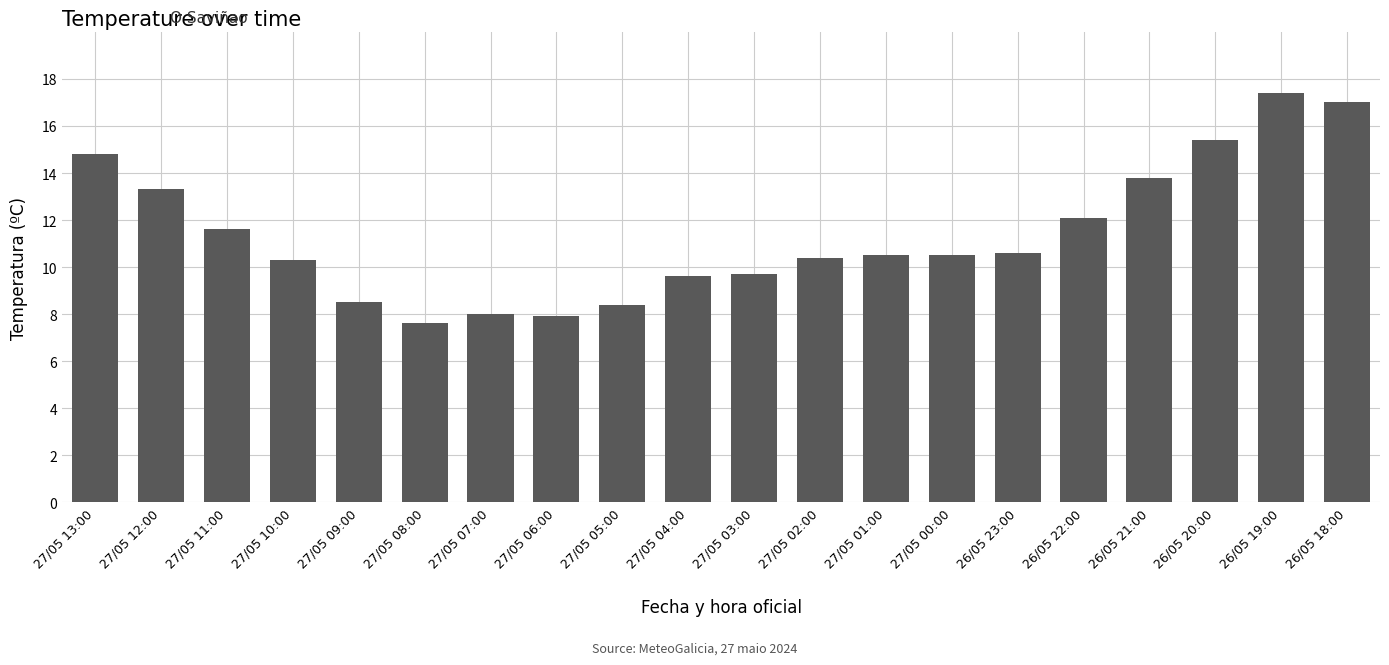

What is the greatest value displayed?

17.4